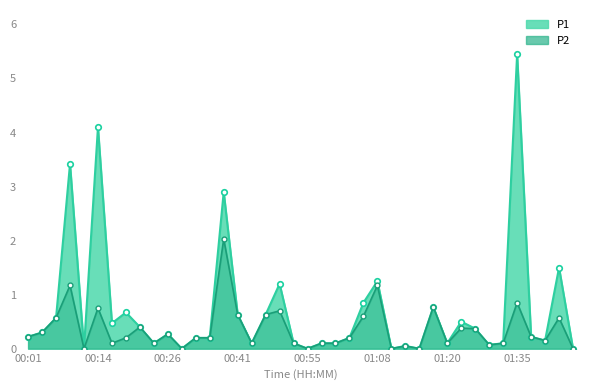

Is it true that P2 equals 0.2 at 01:03?

True